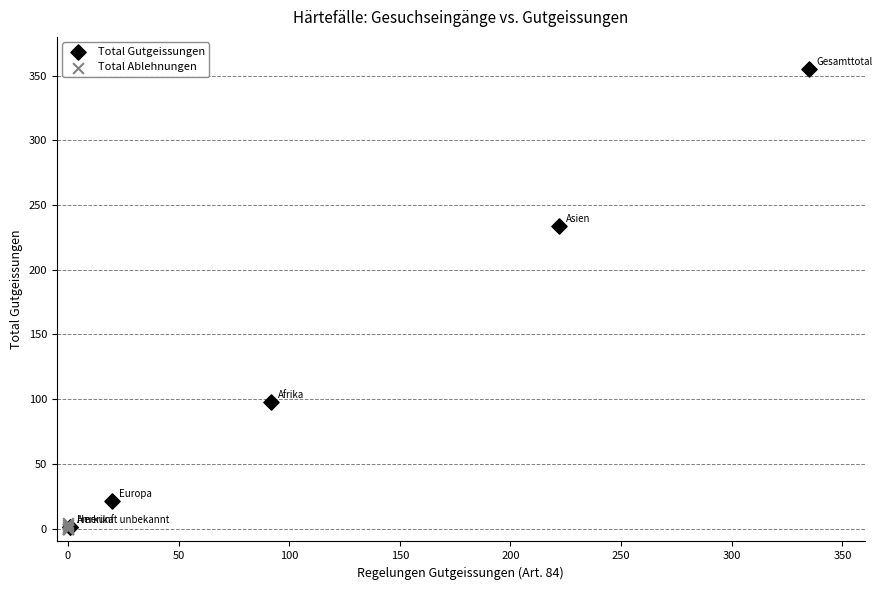

Which series reaches the maximum Y coordinate?

Total Gutgeissungen